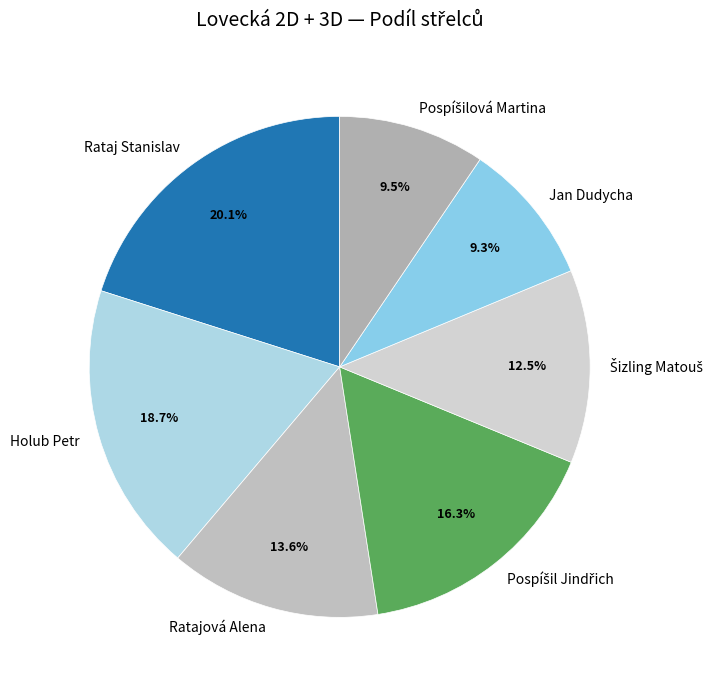

Is Rataj Stanislav the majority of the pie?

No